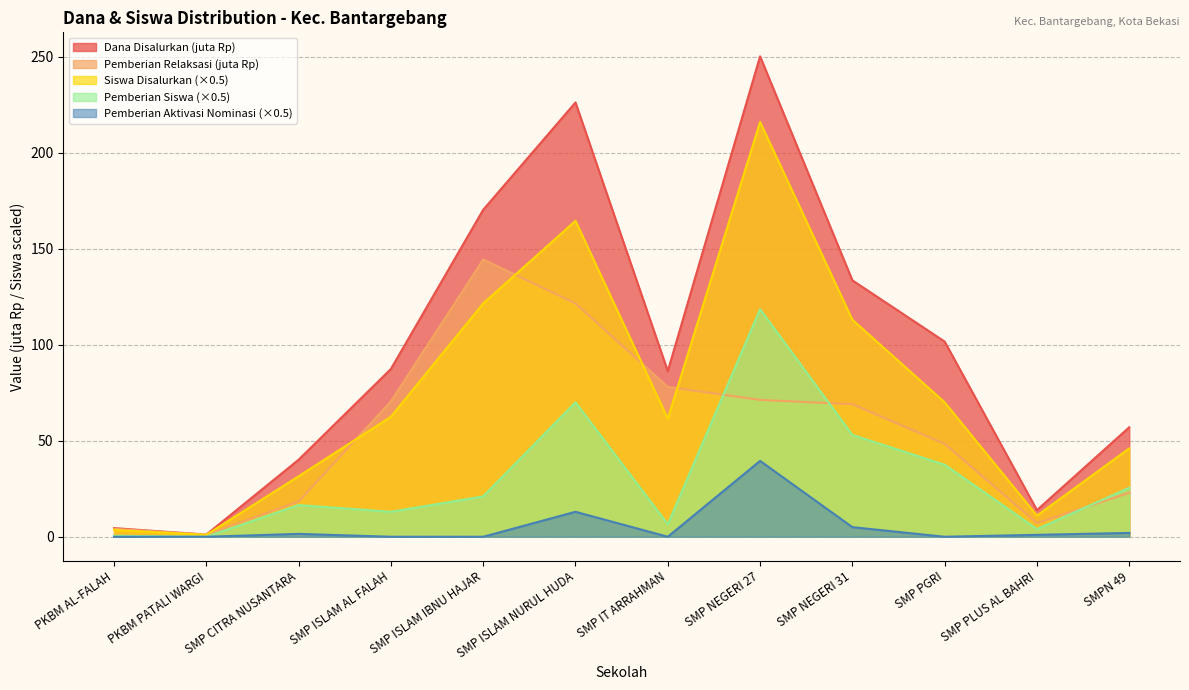

What is the sum of all Pemberian Dari Aktivasi Nominasi values?

62.0